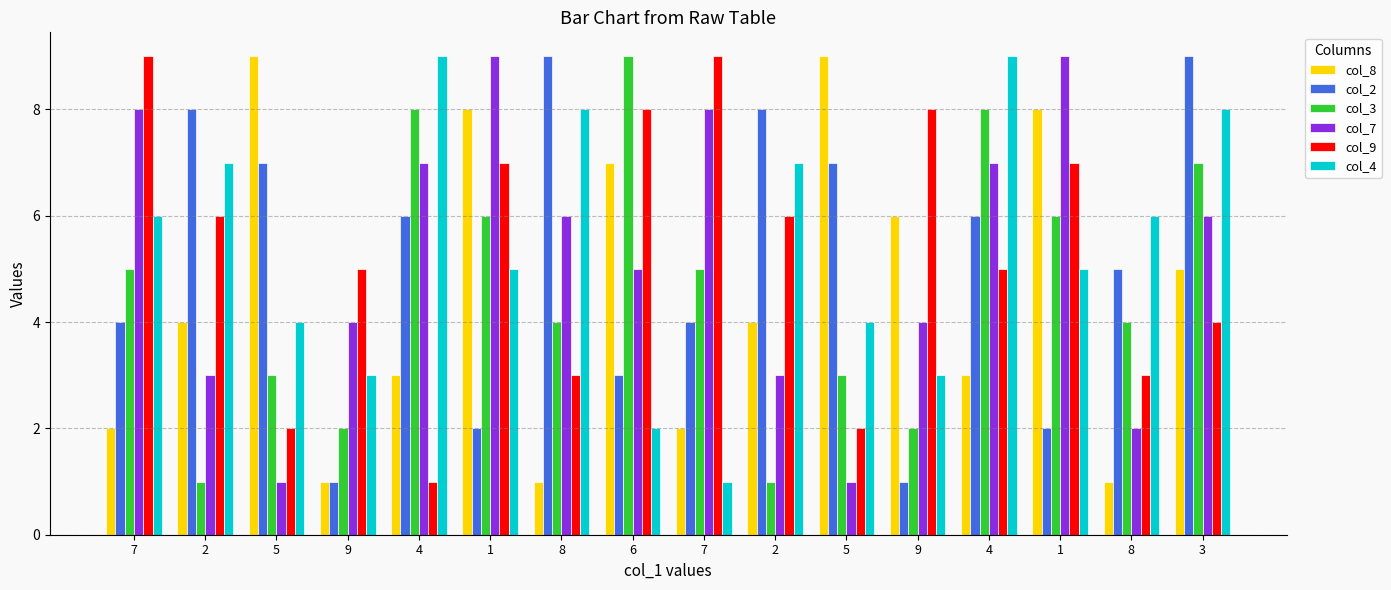

How many bars are there in total?

96